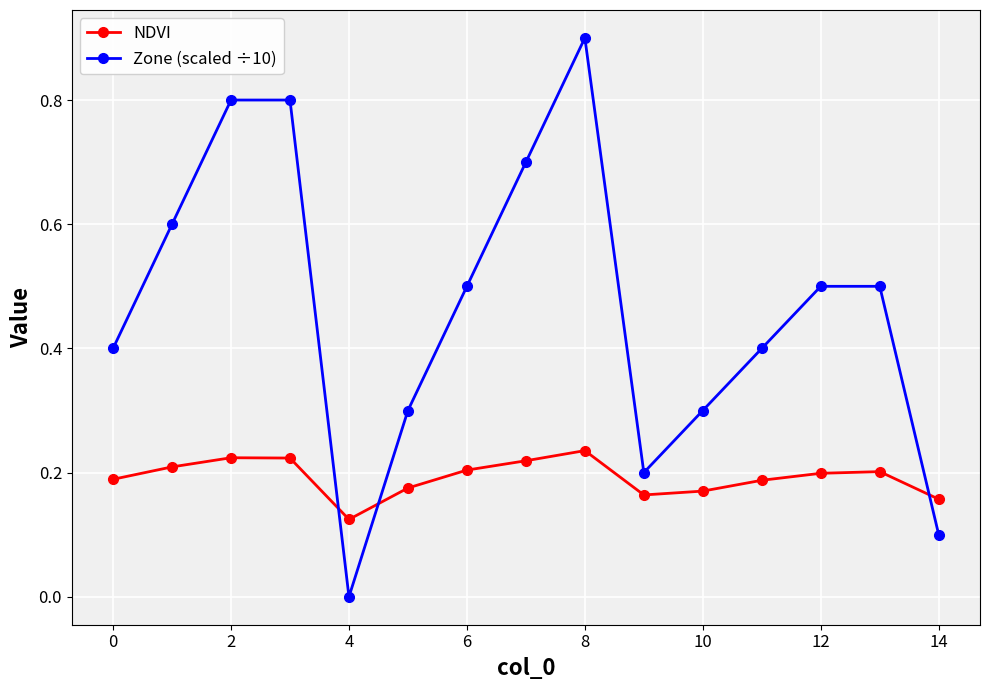

How many lines are shown in the chart?

2